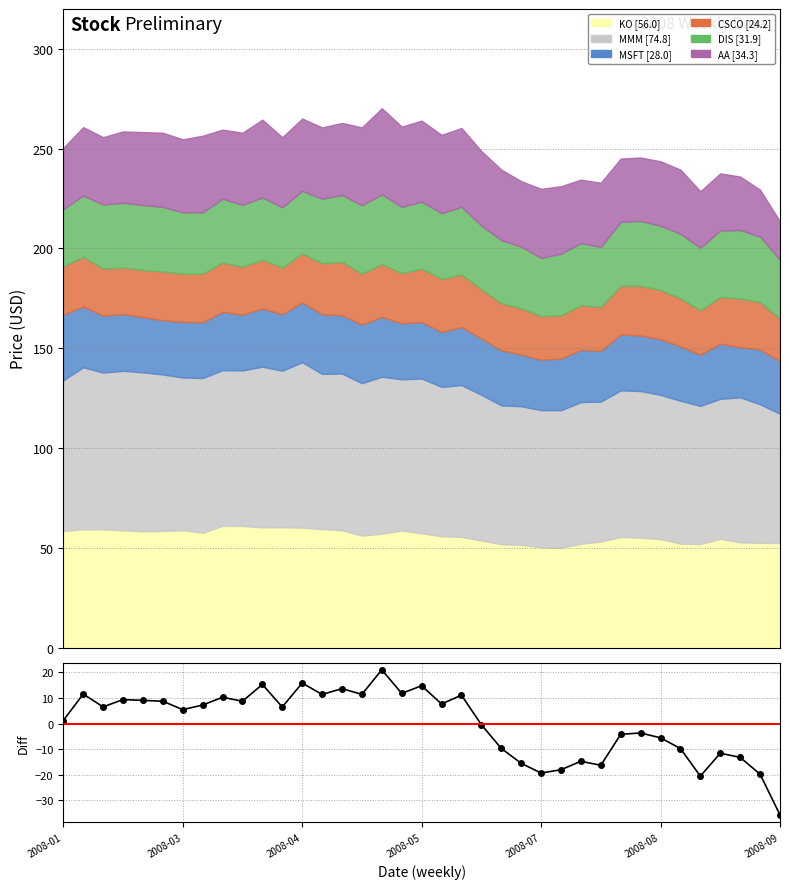

How many interior local peaks (higher than both neighbors) does the data have?

12